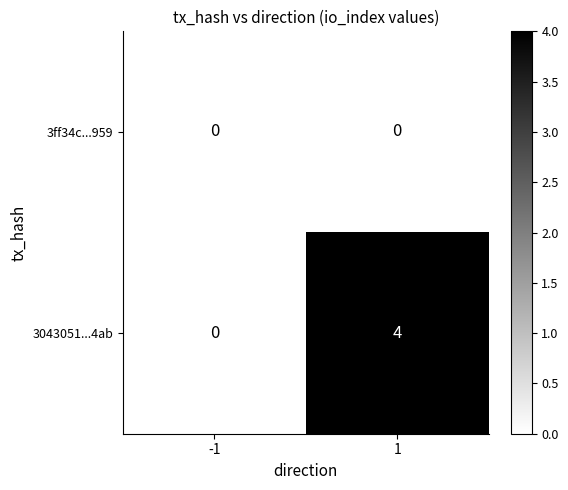

What is the difference between the highest and lowest values at 1?

4